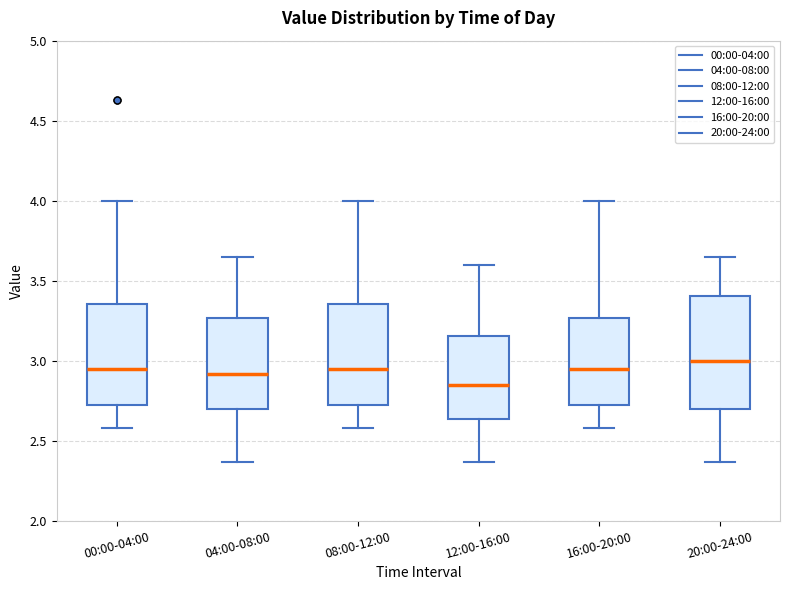

Reading left to right, transcribe this box plot: for each box, give where its median line is, the range the box spans, and where its two whiskers end, as read against the y-axis. The values are not printed on the chart, so give them approximately, as read against the axis.

00:00-04:00: median 2.95, box 2.70 to 3.35, whiskers 2.60 to 4.00
04:00-08:00: median 2.90, box 2.70 to 3.25, whiskers 2.35 to 3.65
08:00-12:00: median 2.95, box 2.70 to 3.35, whiskers 2.60 to 4.00
12:00-16:00: median 2.85, box 2.65 to 3.15, whiskers 2.35 to 3.60
16:00-20:00: median 2.95, box 2.70 to 3.25, whiskers 2.60 to 4.00
20:00-24:00: median 3.00, box 2.70 to 3.40, whiskers 2.35 to 3.65